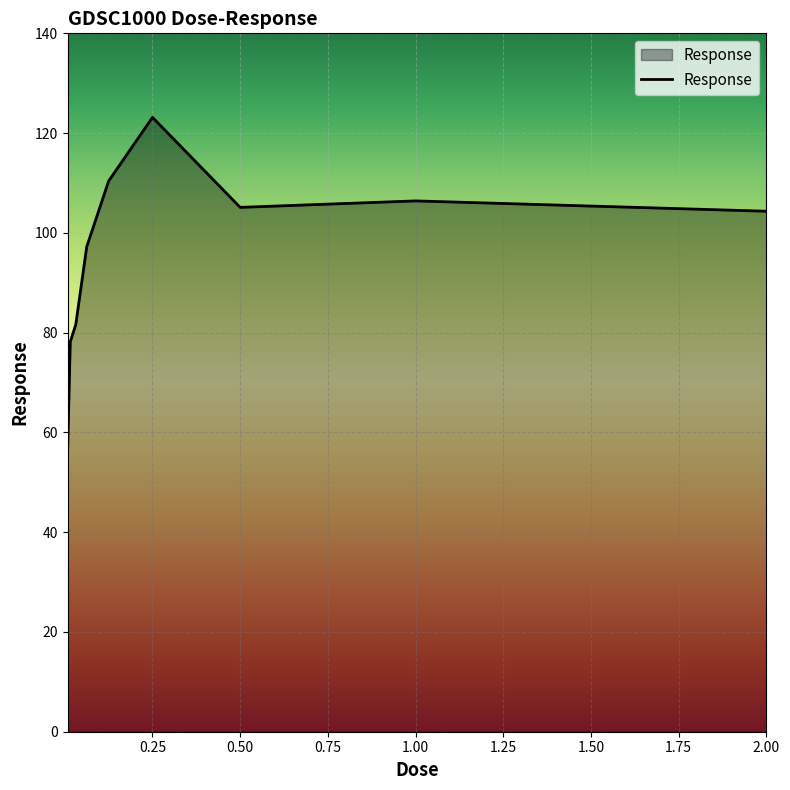

What is the difference between the maximum and minimum values?

67.7